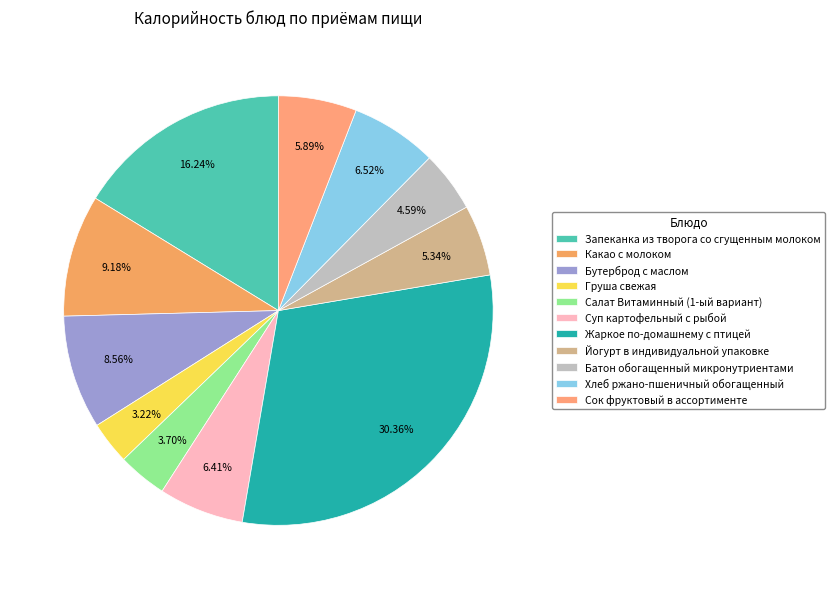

True or false: Груша свежая accounts for 16% of the total.

False